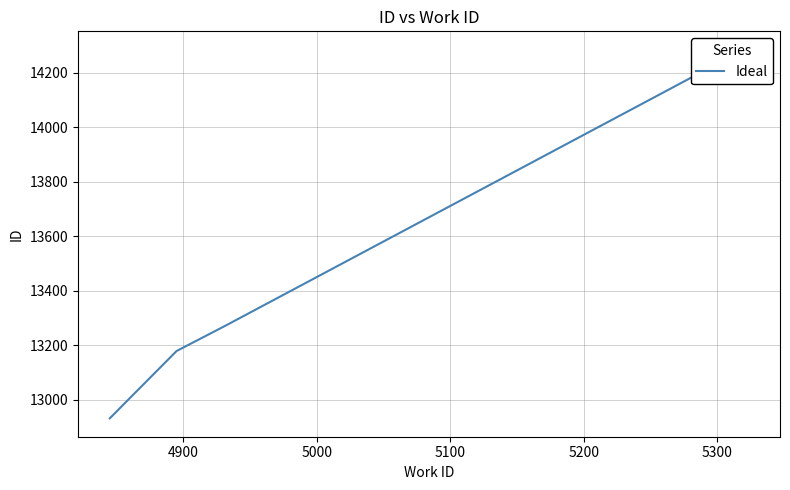

The value at 5200 is 14285. True or false?

True